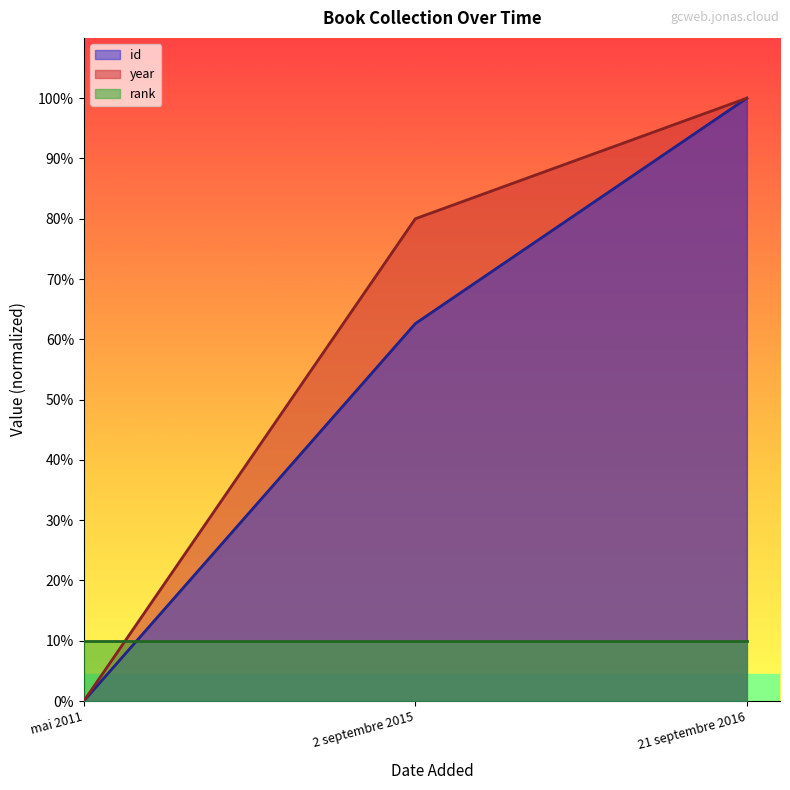

The year series shows 100.0 at 21 septembre 2016. True or false?

True